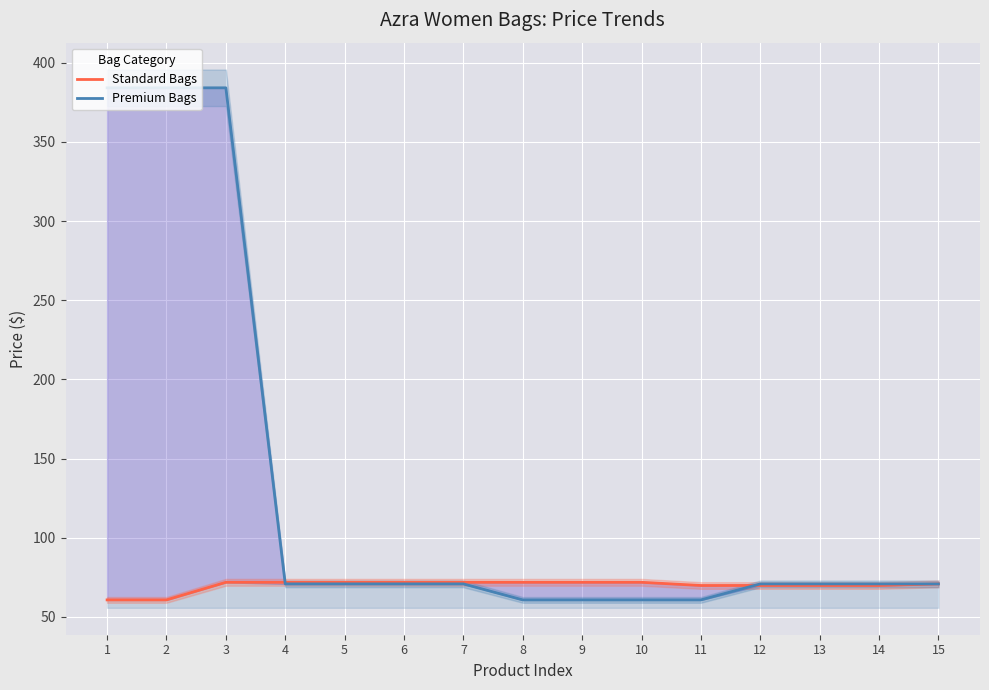

What is the maximum value for Standard Bags?

71.8